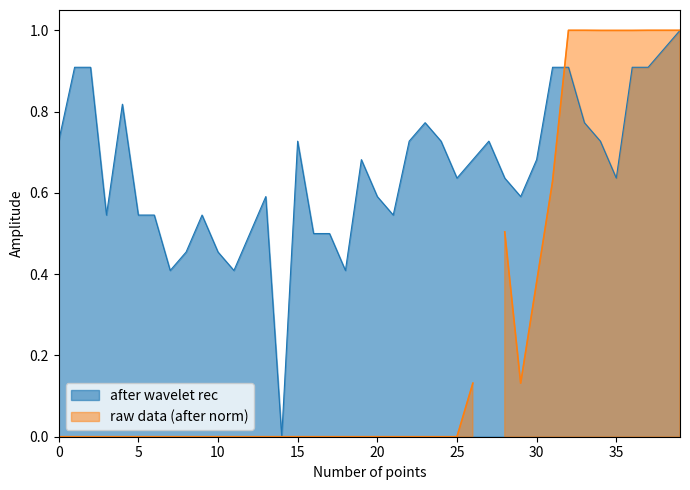

What is the label of the 27th point from the right?

13